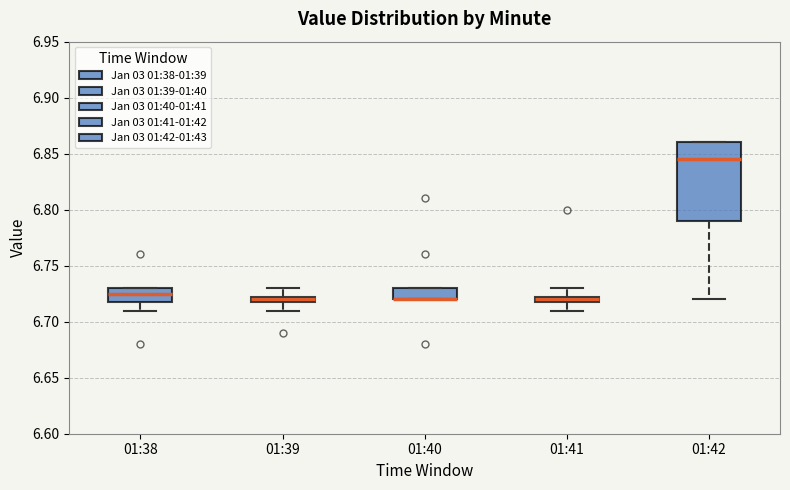

Where is the lower edge of the box for 01:38 on the y-axis? The values are not printed on the chart, so give them approximately, as read against the axis.

6.720